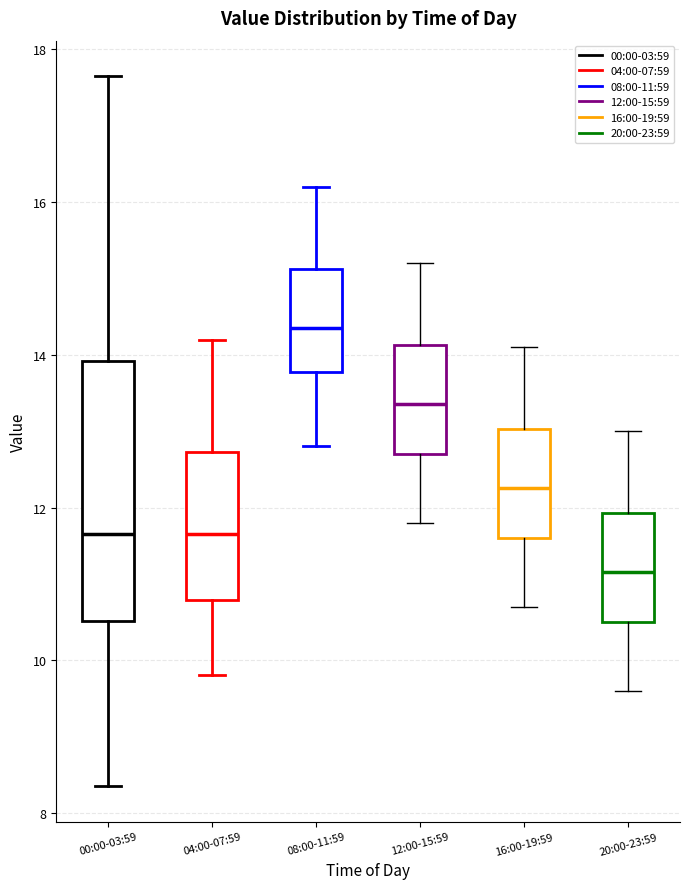

Which box has the lowest median line?

20:00-23:59